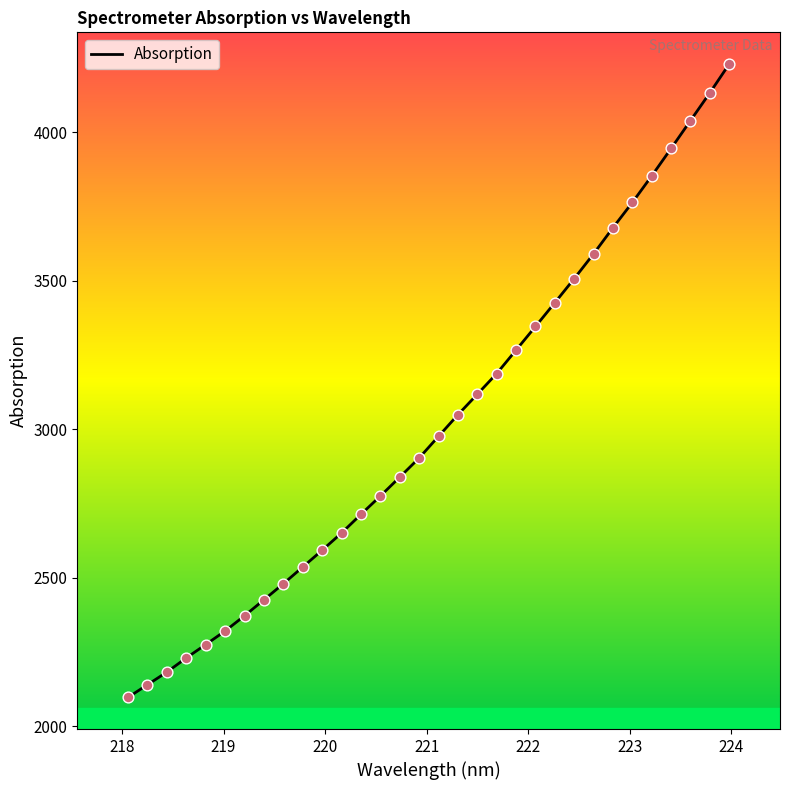

What is the difference between the maximum and minimum values?

2132.6